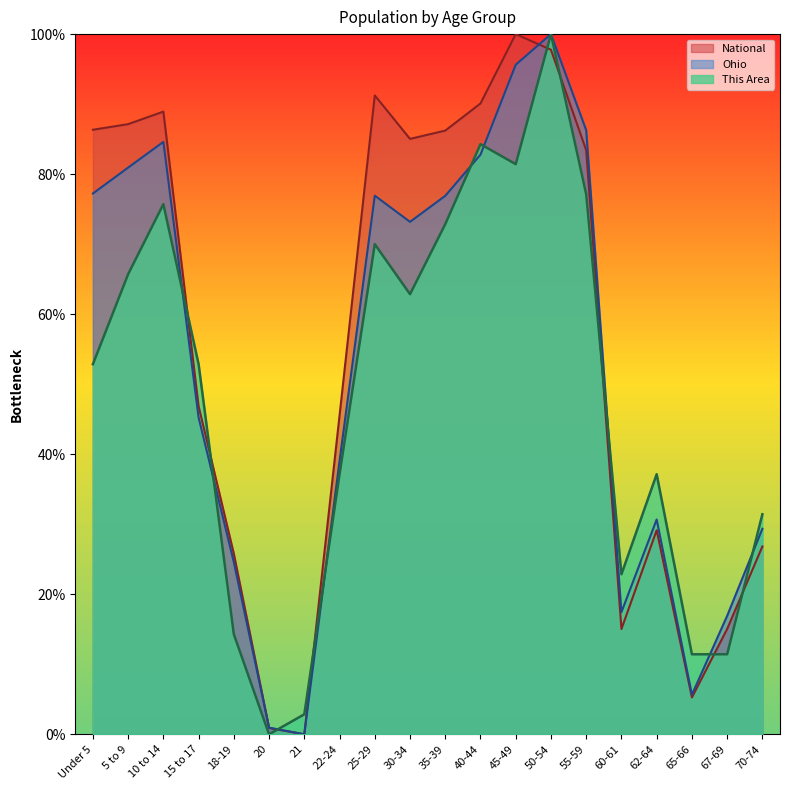

At which category does This Area reach its first local peak?

10 to 14